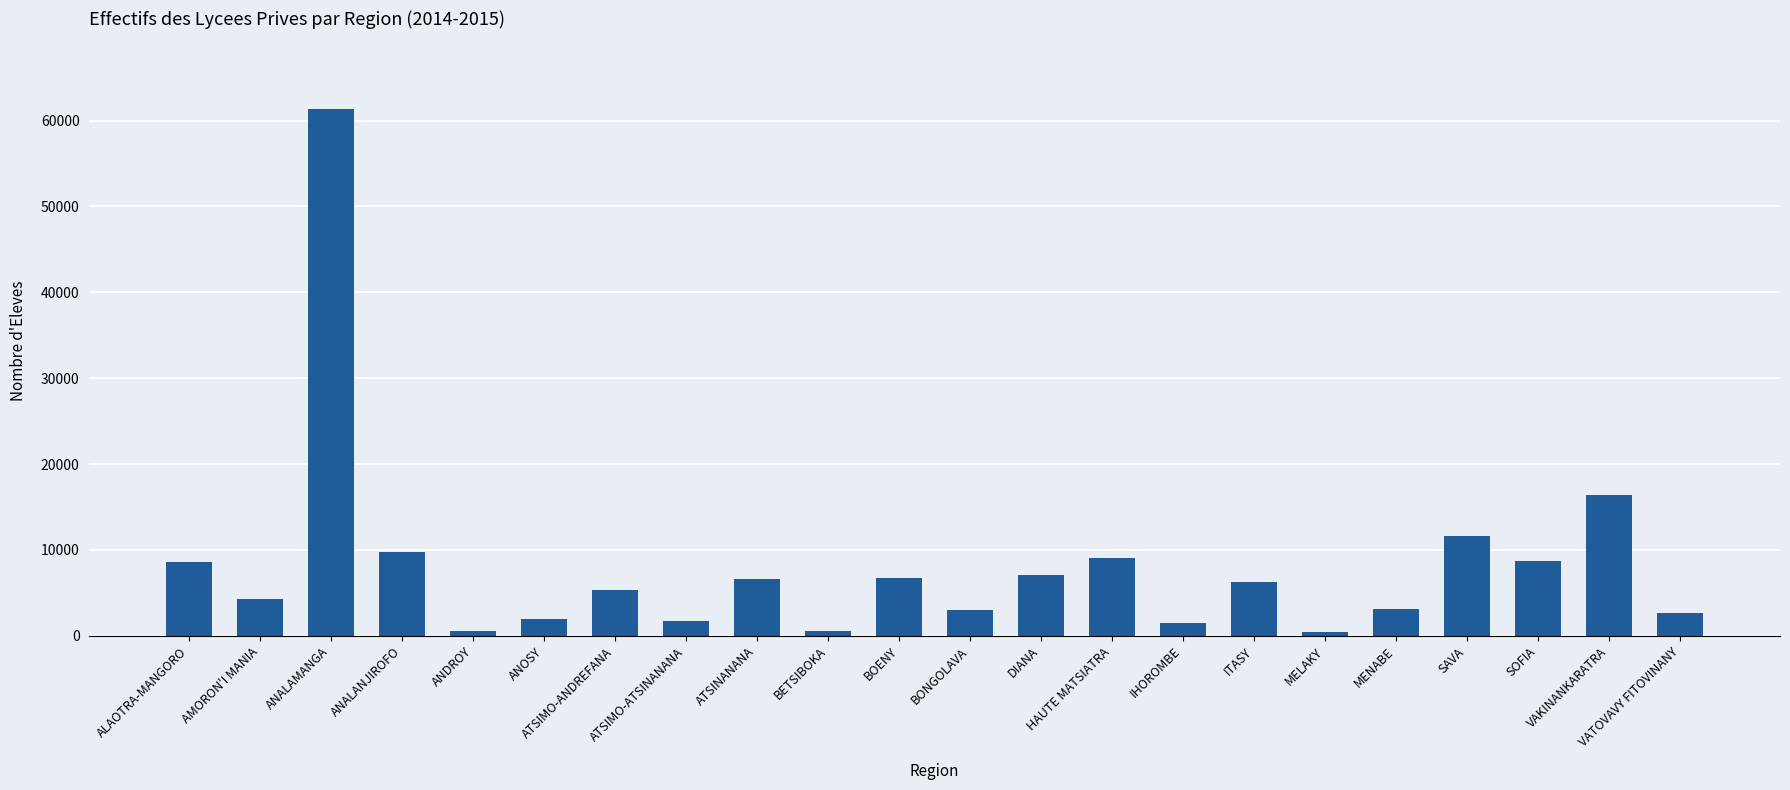

The chart shows a value of 2678 at VATOVAVY FITOVINANY. True or false?

True